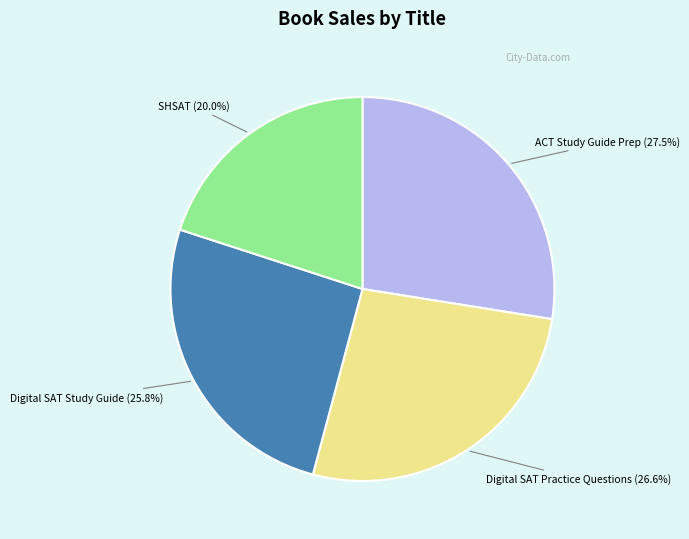

Count the number of slices in the pie.

4